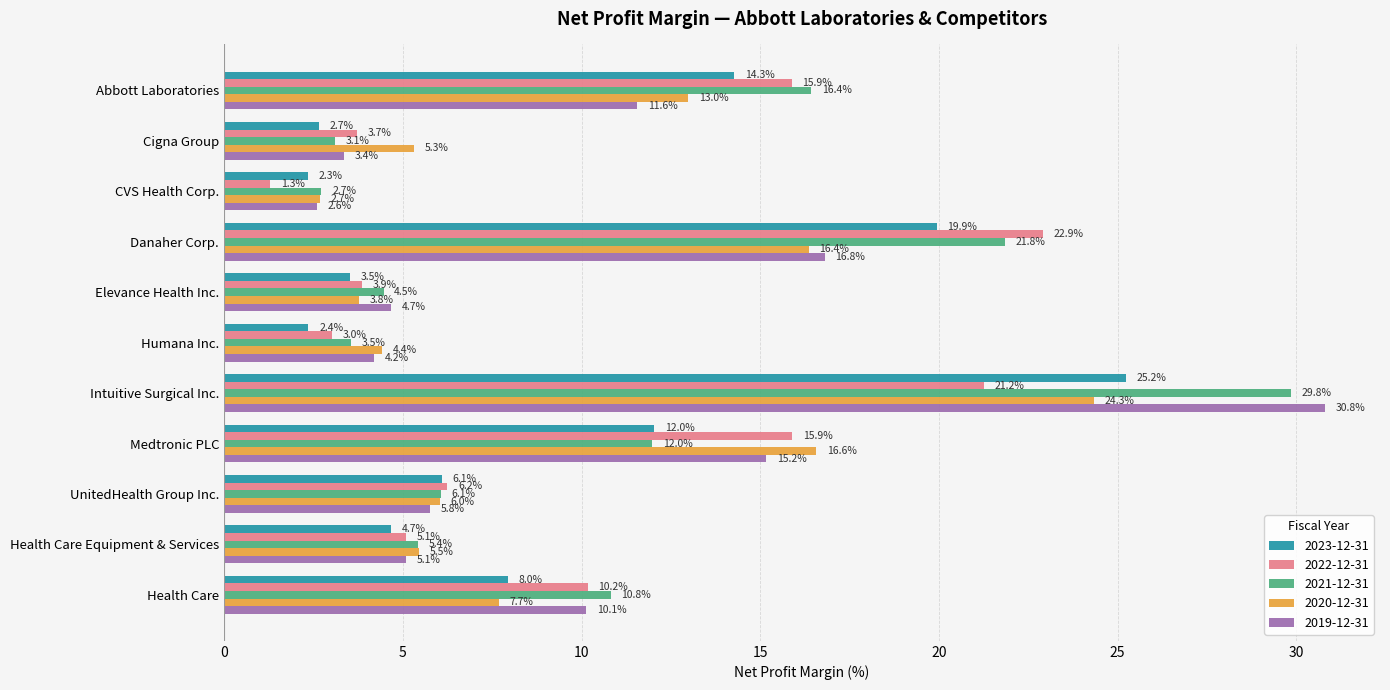

Is the value of 2023-12-31 at Elevance Health Inc. greater than the value of 2021-12-31 at Abbott Laboratories?

No